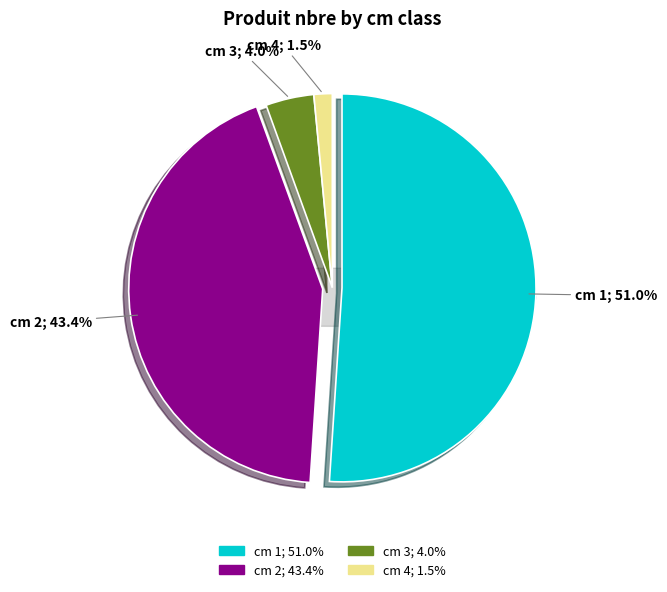

Between cm 1 and cm 4, which is larger?

cm 1